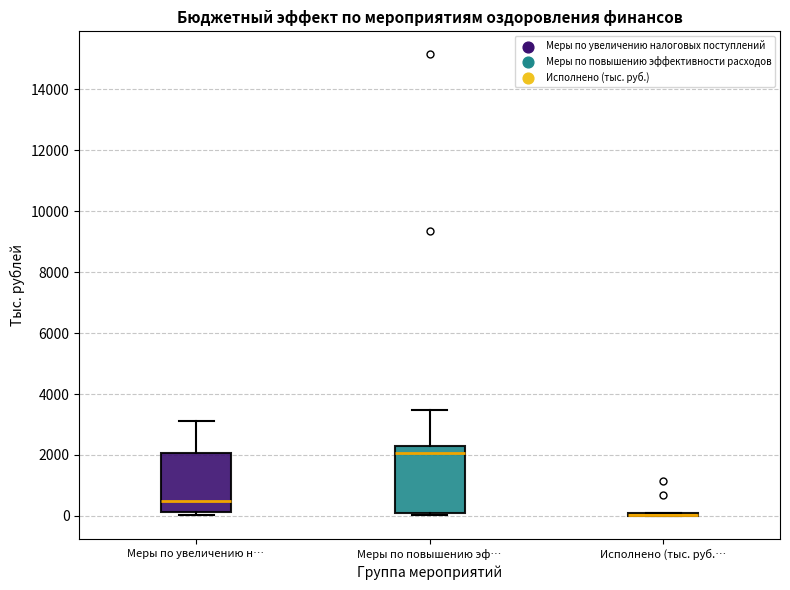

Reading left to right, transcribe this box plot: for each box, give where its median line is, the range the box spans, and where its two whiskers end, as read against the y-axis. The values are not printed on the chart, so give them approximately, as read against the axis.

Меры по увеличению н…: median 400, box 200 to 2000, whiskers 0 to 3200
Меры по повышению эф…: median 2000, box 200 to 2200, whiskers 0 to 3400
Исполнено (тыс. руб.…: box collapsed to a line at 0, whiskers 0 to 200